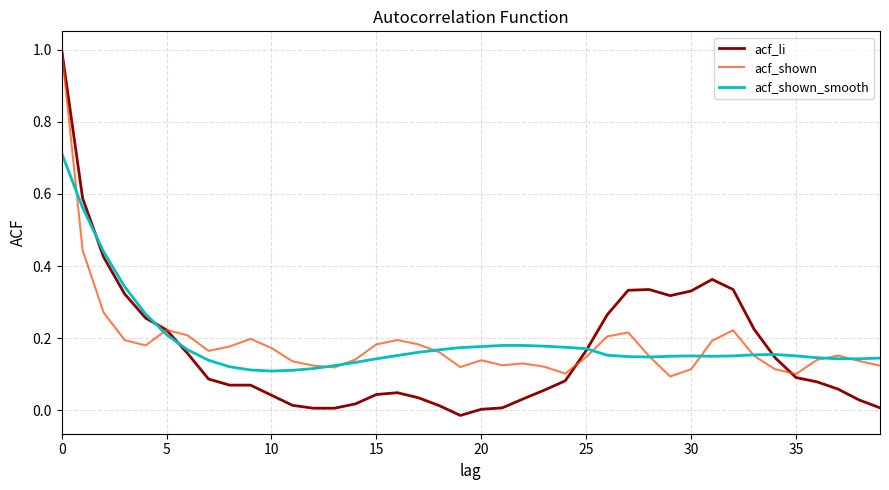

How many acf_shown values are between 0 and 1?

40